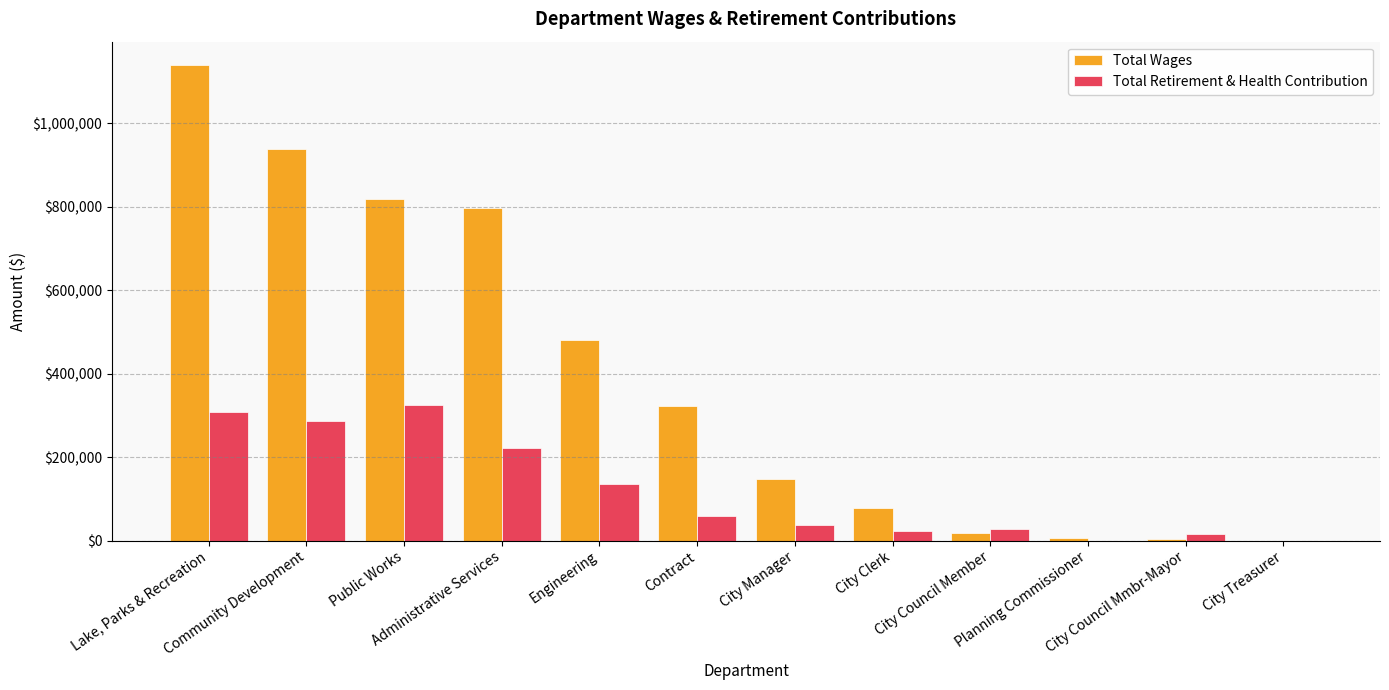

What are all the series names shown in the legend?

Total Wages, Total Retirement & Health Contribution